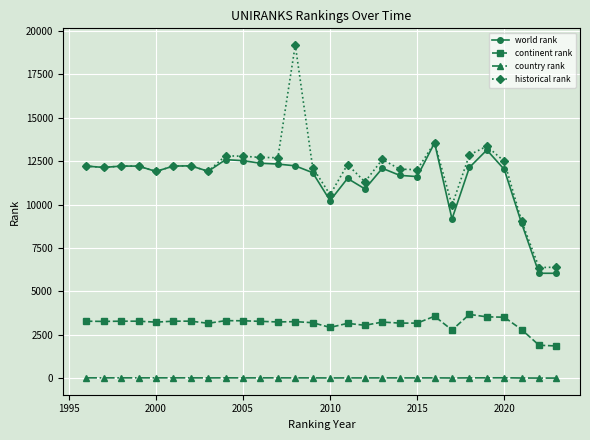

Does the chart have visible grid lines?

Yes